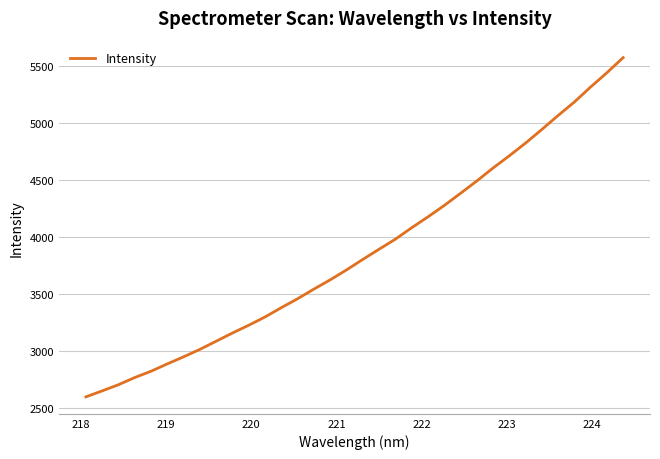

What is the smallest value displayed?

2598.2